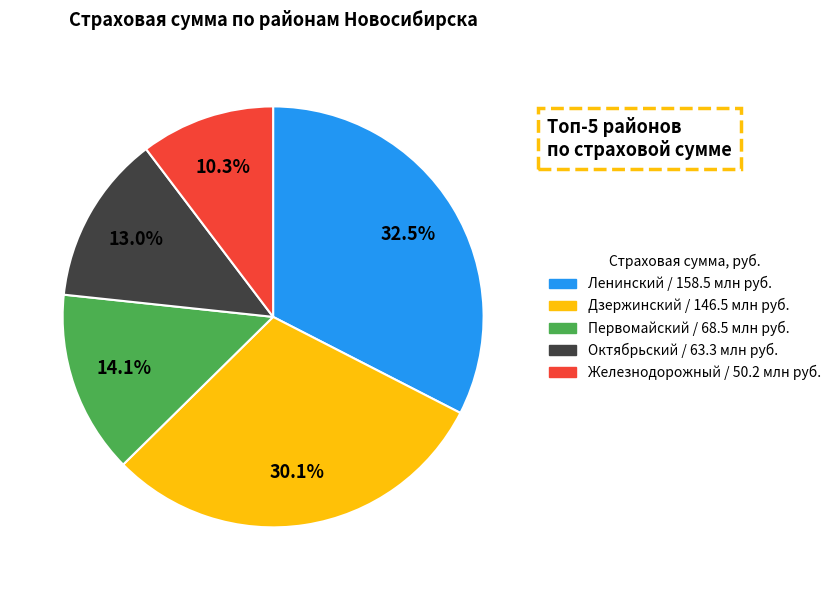

To the nearest percent, what is the difference between the largest and smallest slice percentages?

22%